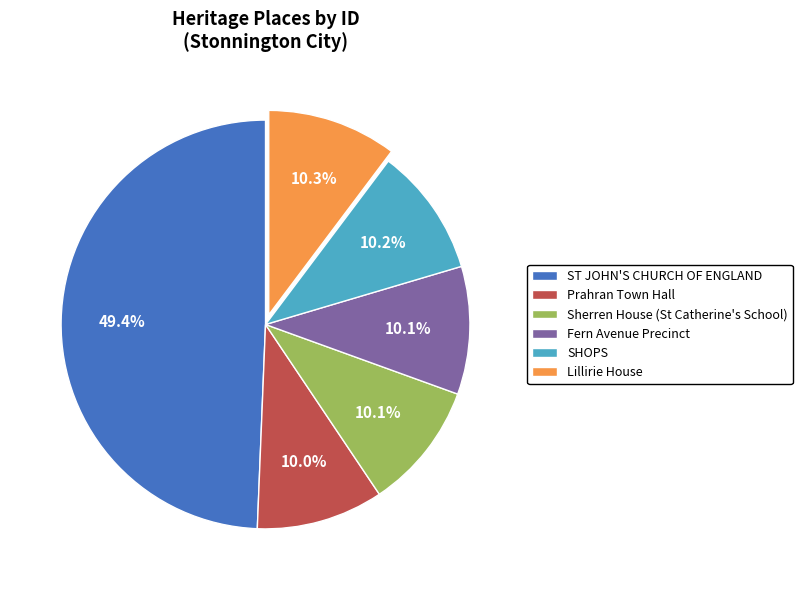

What is the largest slice in the pie chart?

ST JOHN'S CHURCH OF ENGLAND